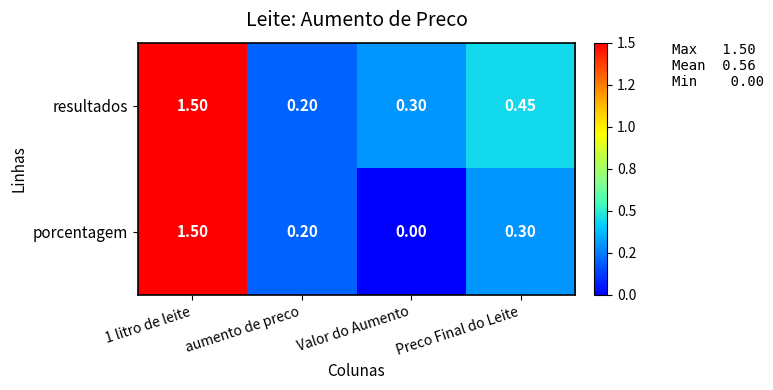

Rank the series by their average value, from highest to lowest.

resultados, porcentagem